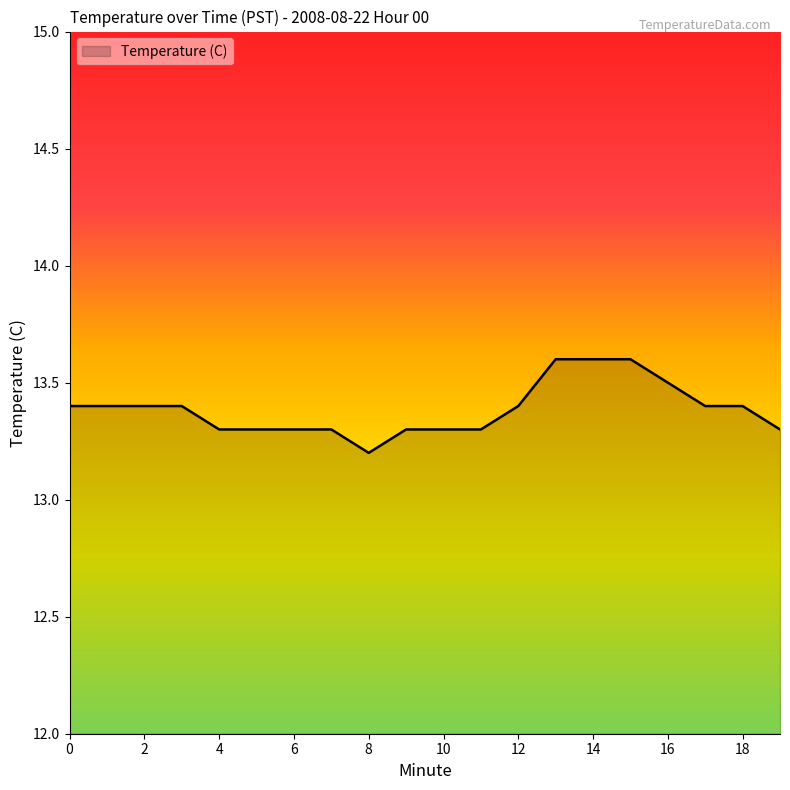

What is the smallest value displayed?

13.2